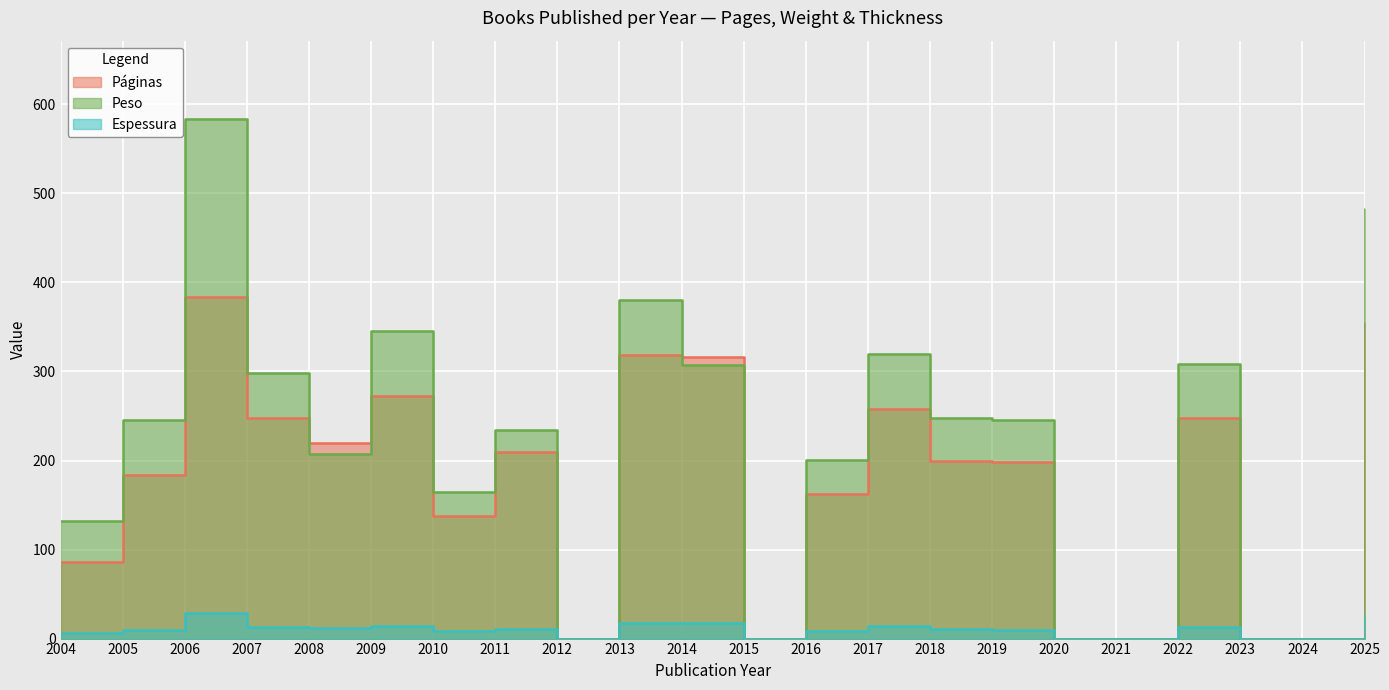

What is the difference between the Espessura values at 2021 and 2022?

13